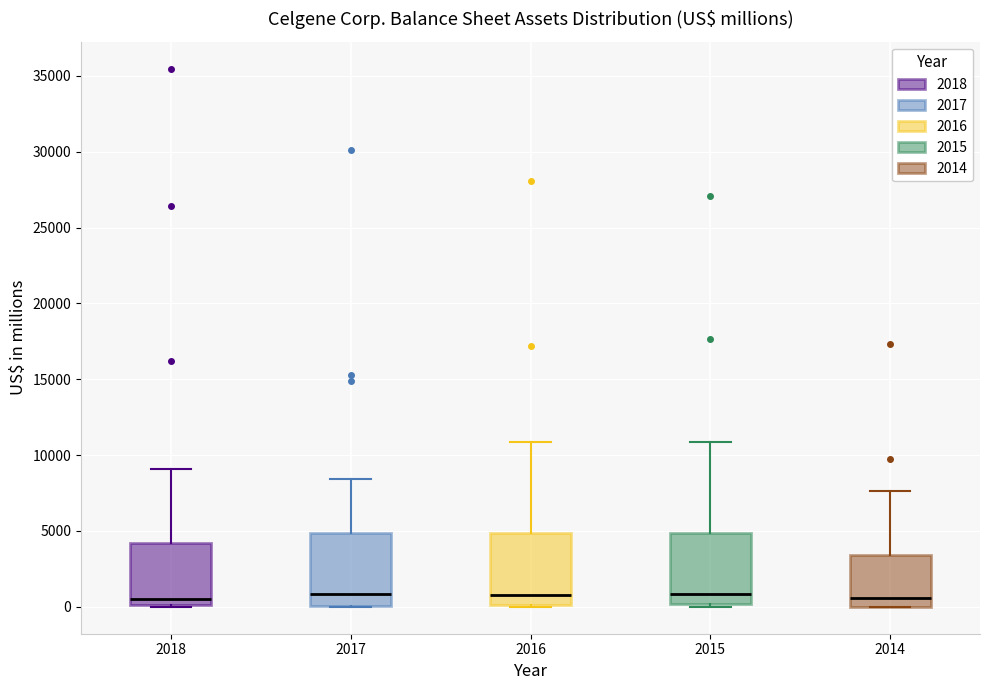

Reading left to right, read every box against the y-axis: the position of its median line, the range the box covers, and the ends of its whiskers. The values are not printed on the chart, so give them approximately, as read against the axis.

2018: median 500, box 0 to 4000, whiskers 0 to 9000
2017: median 1000, box 0 to 5000, whiskers 0 to 8500
2016: median 1000, box 0 to 5000, whiskers 0 to 11000
2015: median 1000, box 0 to 5000, whiskers 0 (just below the box's lower edge) to 11000
2014: median 500, box 0 to 3500, whiskers 0 to 7500